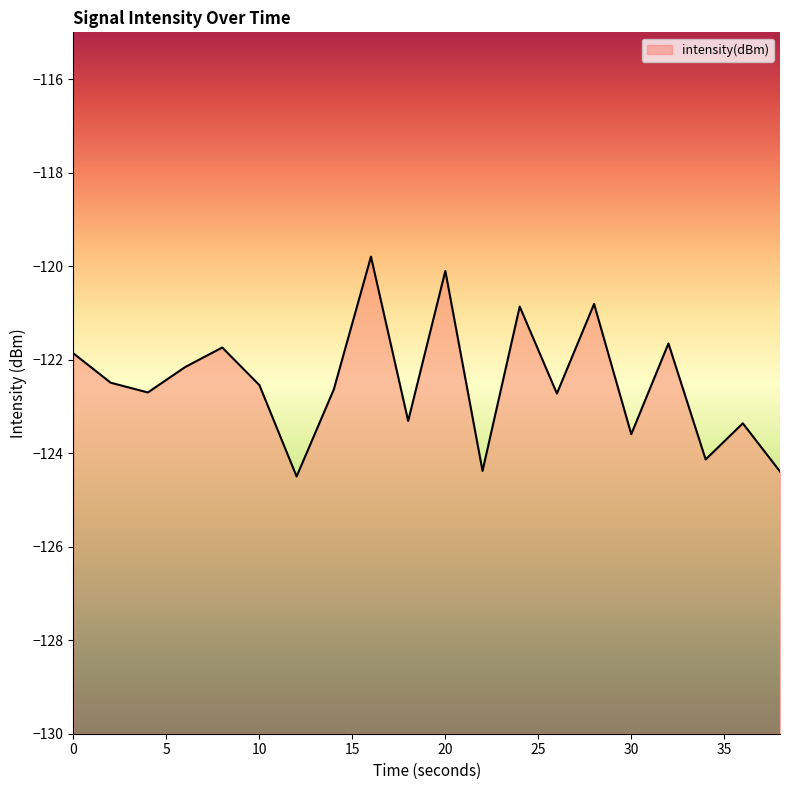

What is the greatest value displayed?

-119.8